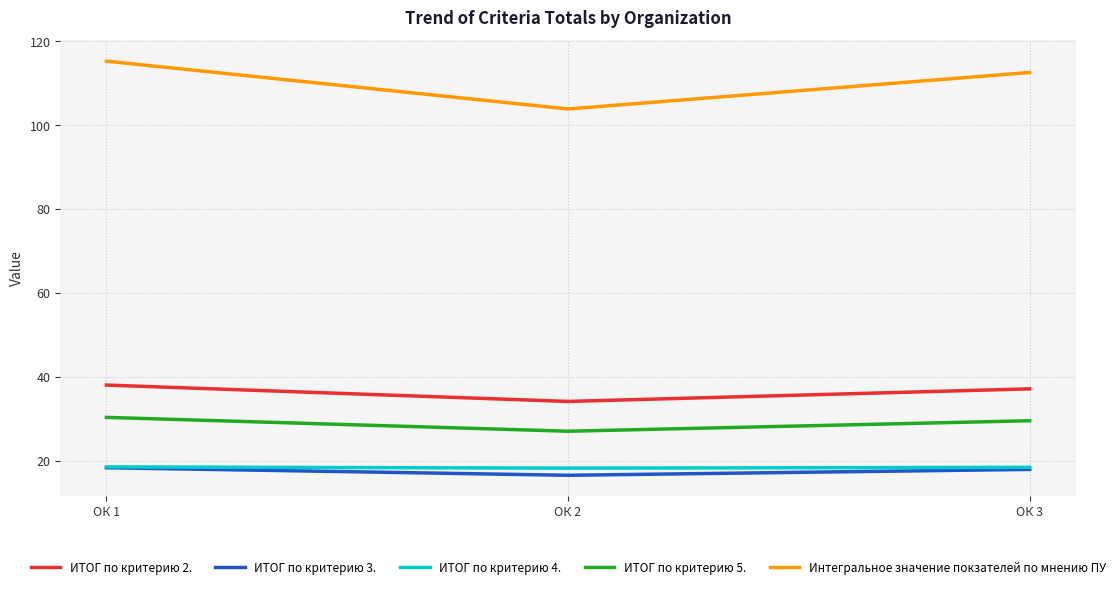

The value of ИТОГ по критерию 3. at ОК 2 is 22.5. True or false?

False